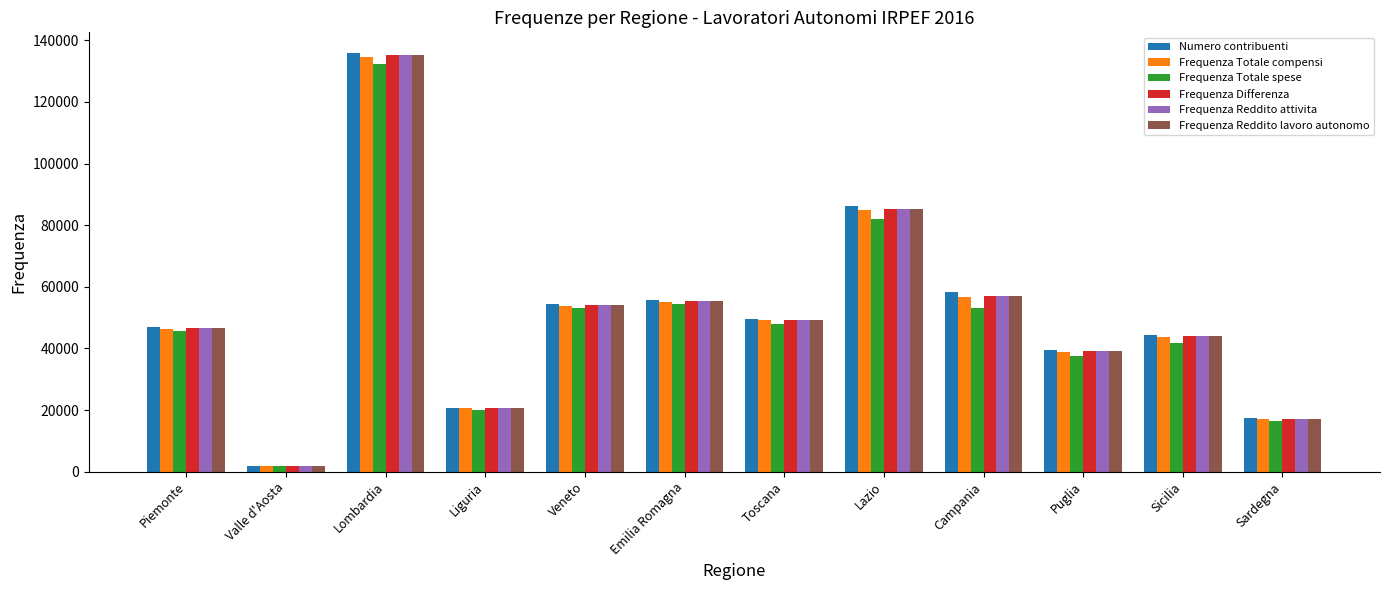

At how many categories does at least one series exceed 52167?

5